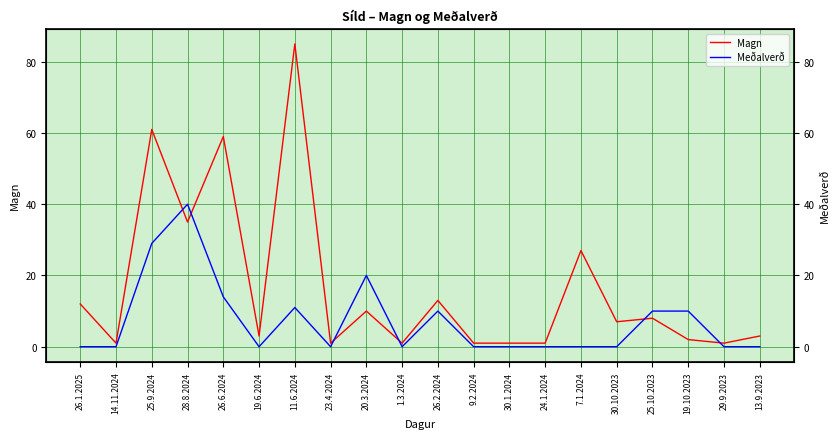

What are all the series names shown in the legend?

Magn, Meðalverð